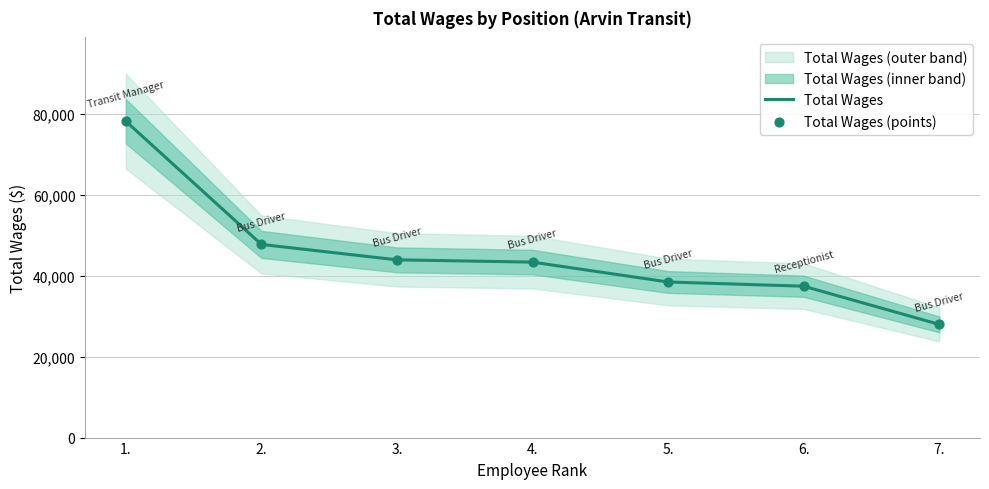

At how many categories does at least one series exceed 29575?

6